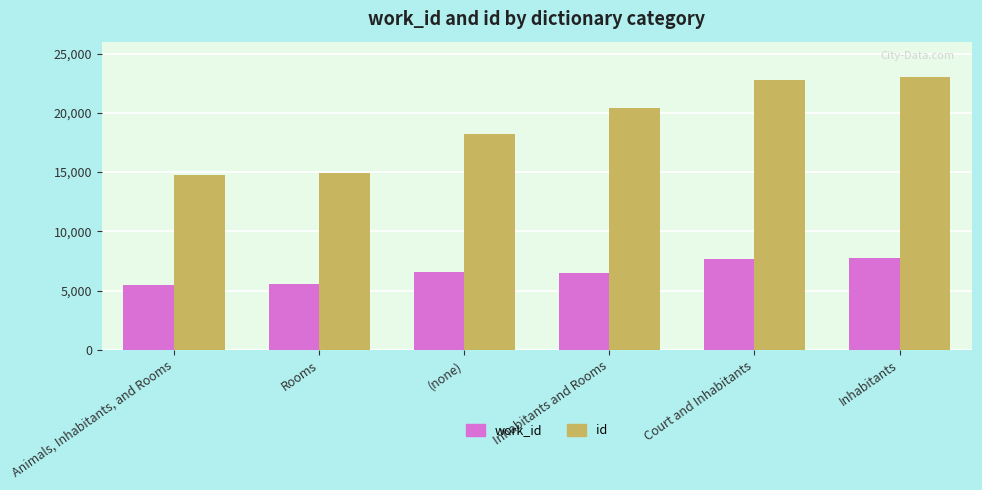

What is the lowest value of the work_id series?

5505.0